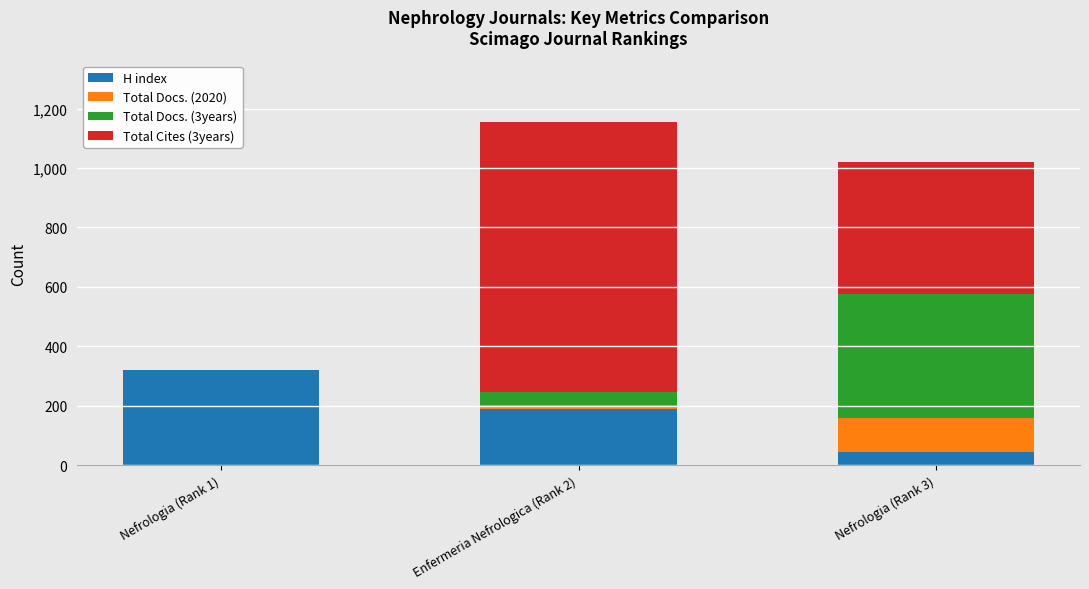

The value of H index at Nefrologia (Rank 3) is 44. True or false?

True